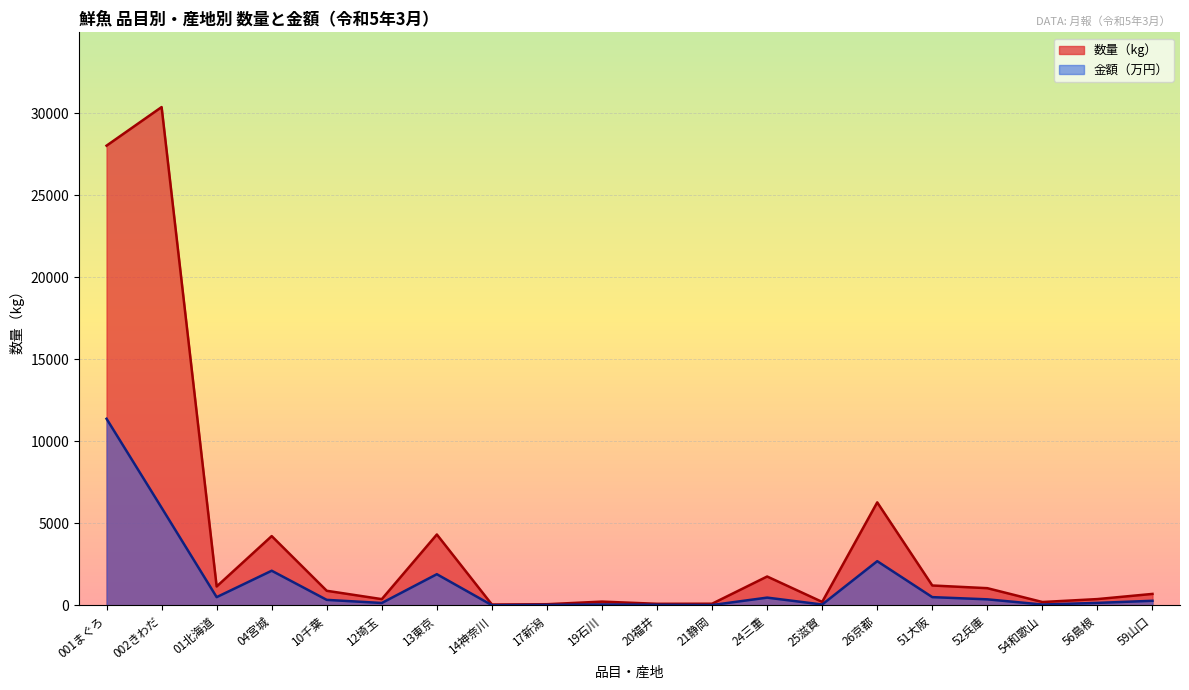

What is the difference between the highest and lowest values at 21静岡?

80.1